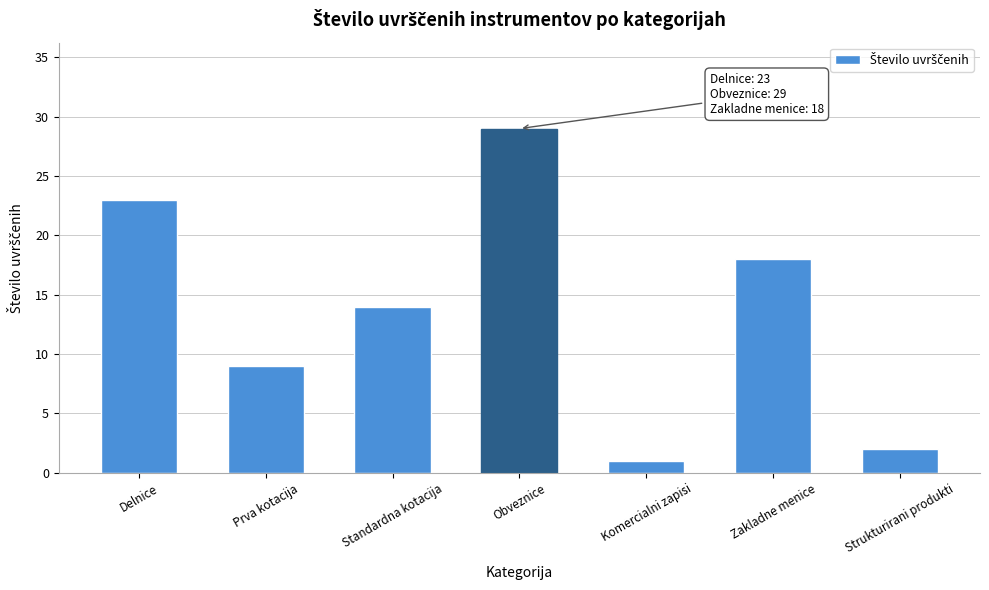

Reading left to right, list all the values displayed in this chart.

Delnice=23	Prva kotacija=9	Standardna kotacija=14	Obveznice=29	Komercialni zapisi=1	Zakladne menice=18	Strukturirani produkti=2